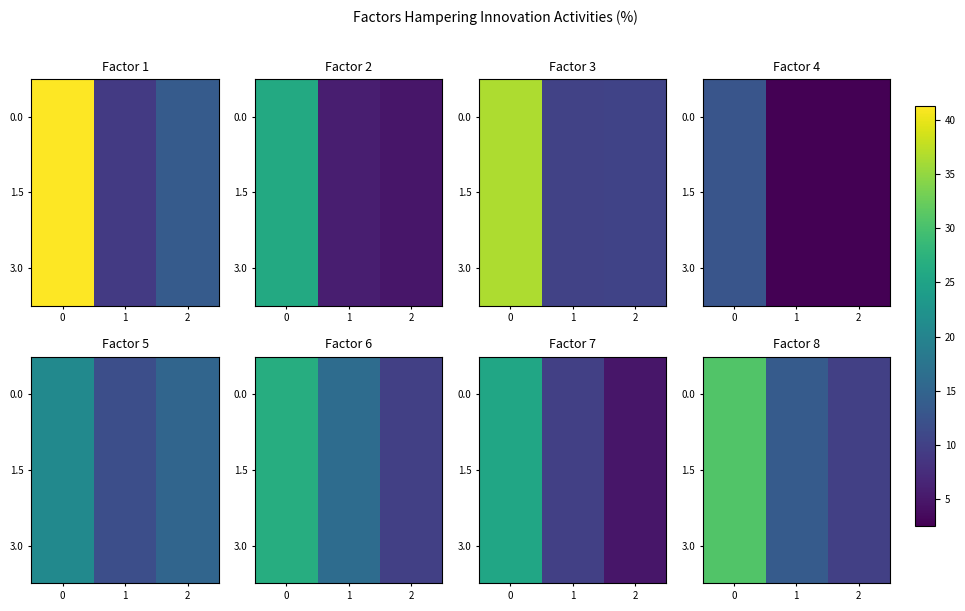

At how many categories does at least one series exceed 25?

1